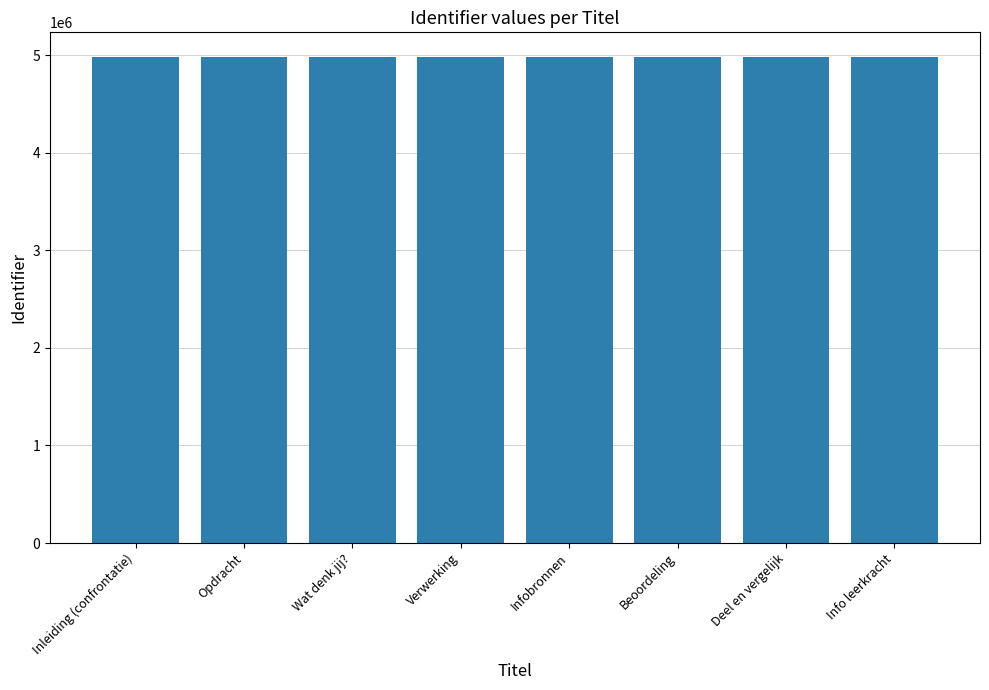

Are the bars grouped side by side (vs. stacked)?

No